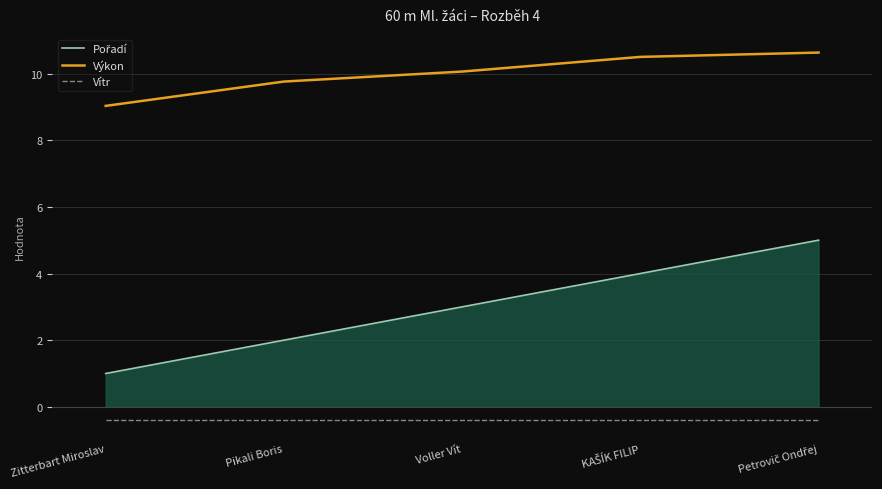

What is the lowest value of the Vítr series?

-0.4